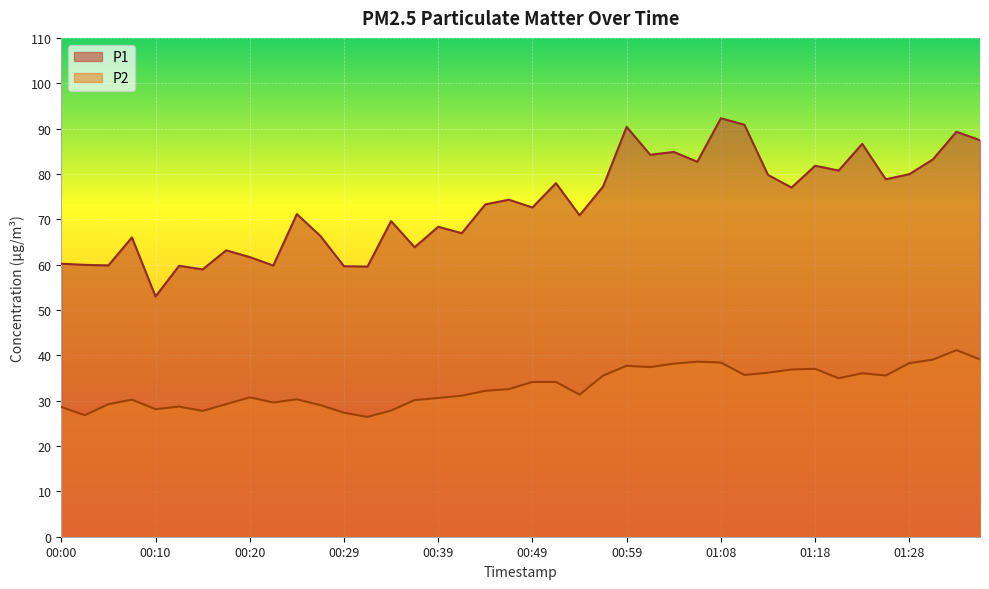

Which series changed the most between 00:15 and 00:54?

P1